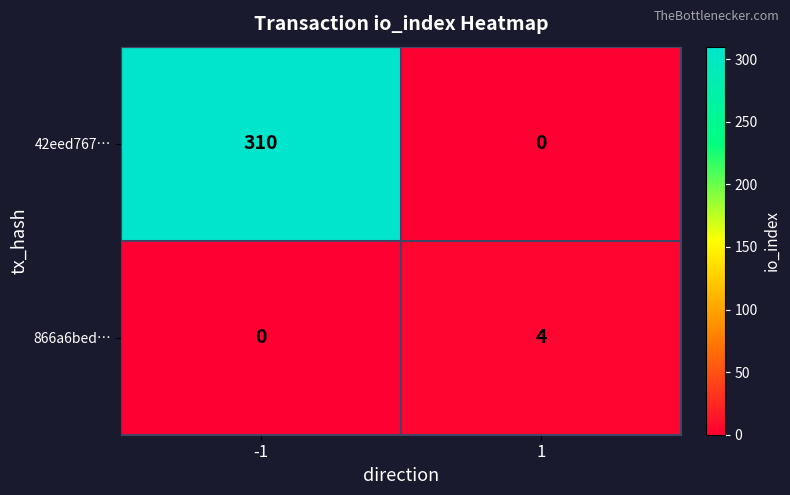

At 1, list the series in order from largest to smallest.

866a6bed…, 42eed767…